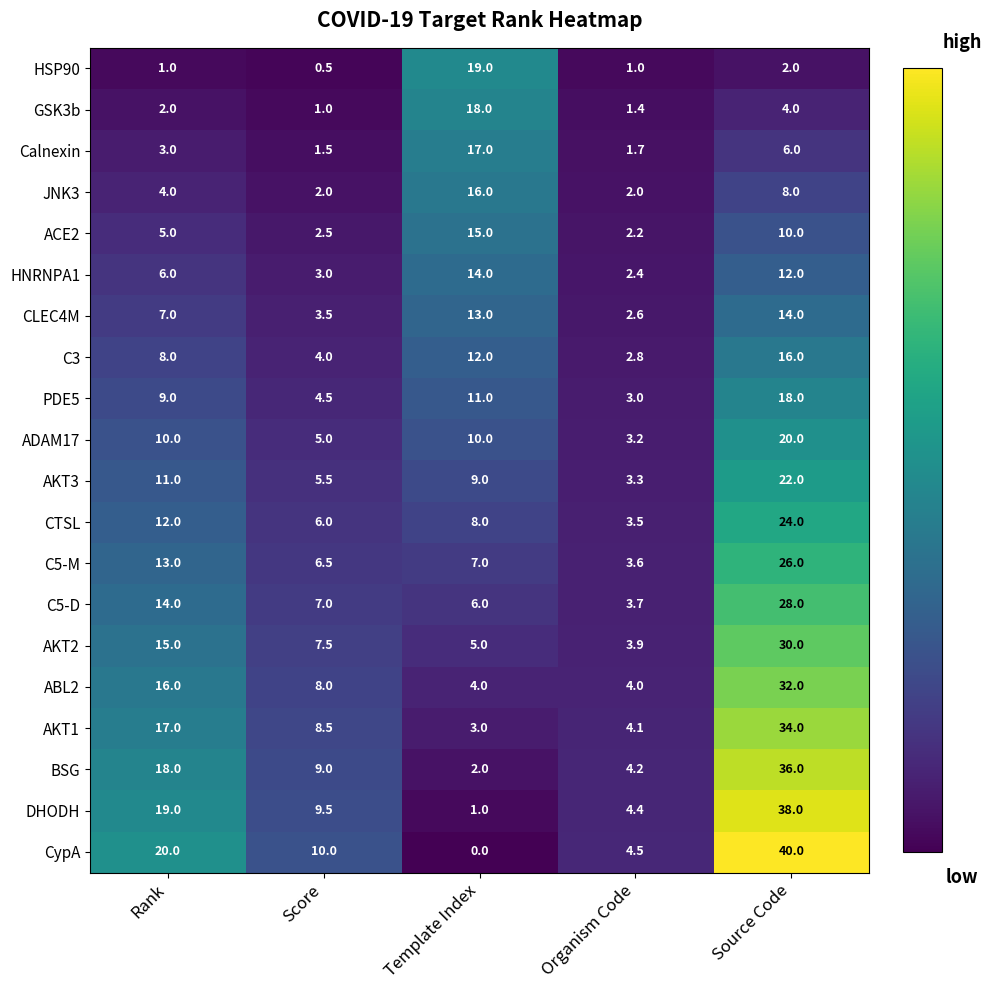

Which series has the largest total across all categories?

CypA